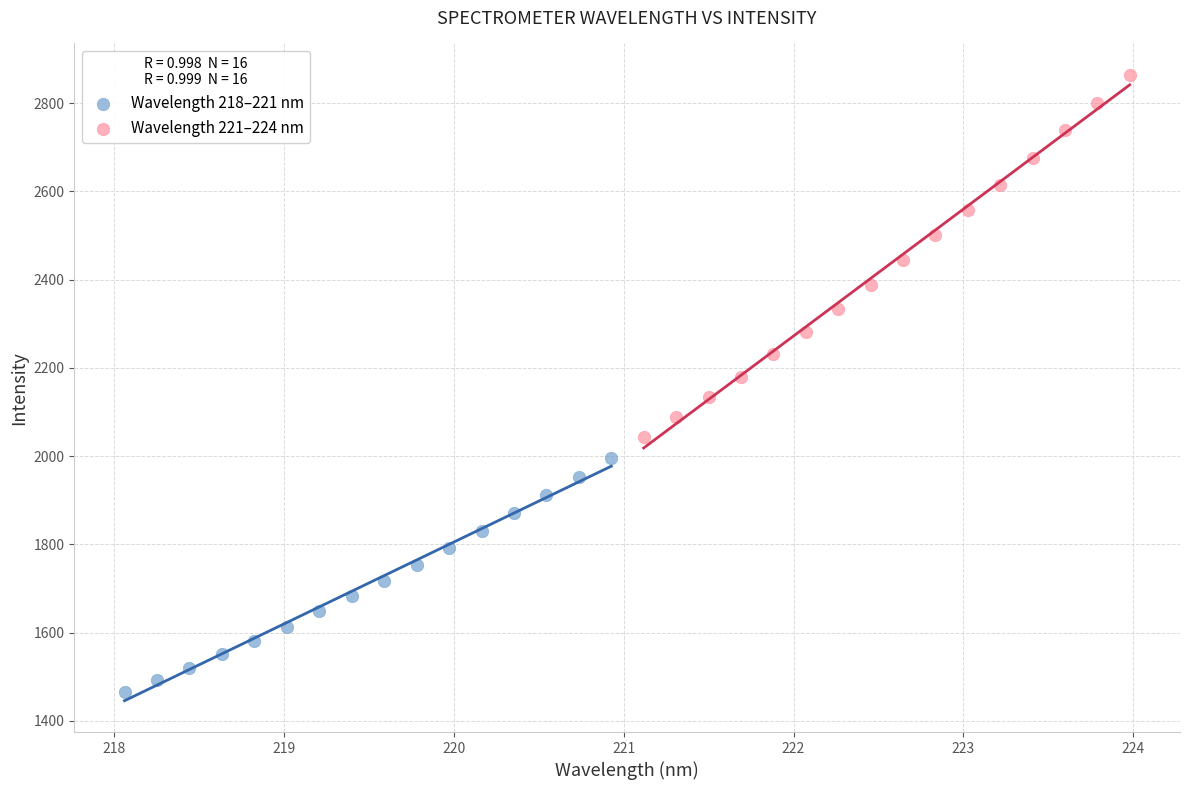

Which series contains the highest Y value?

Wavelength 221–224 nm